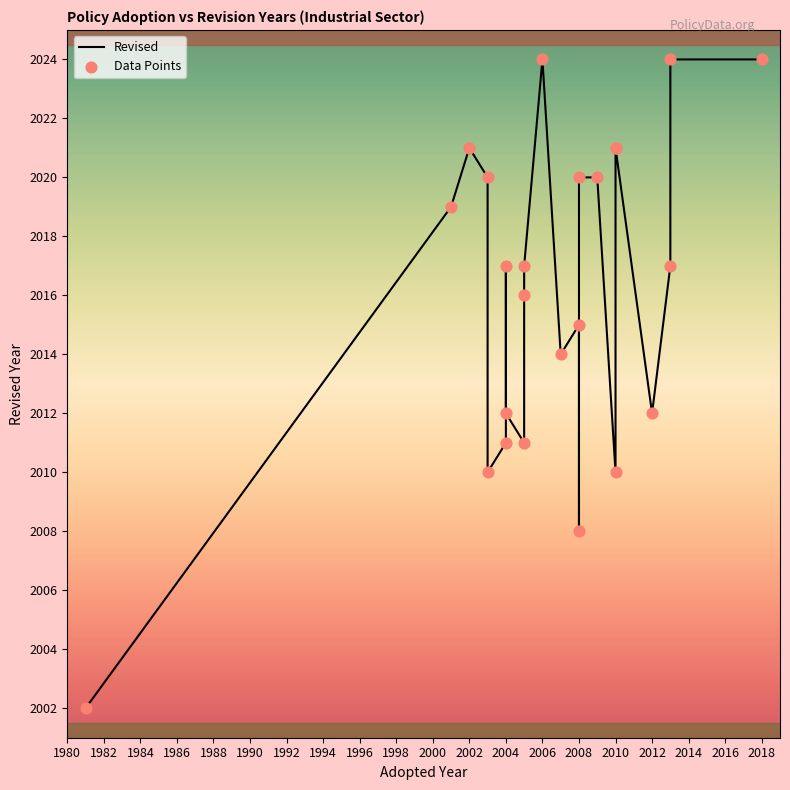

At which category is the sum across all series the highest?

13